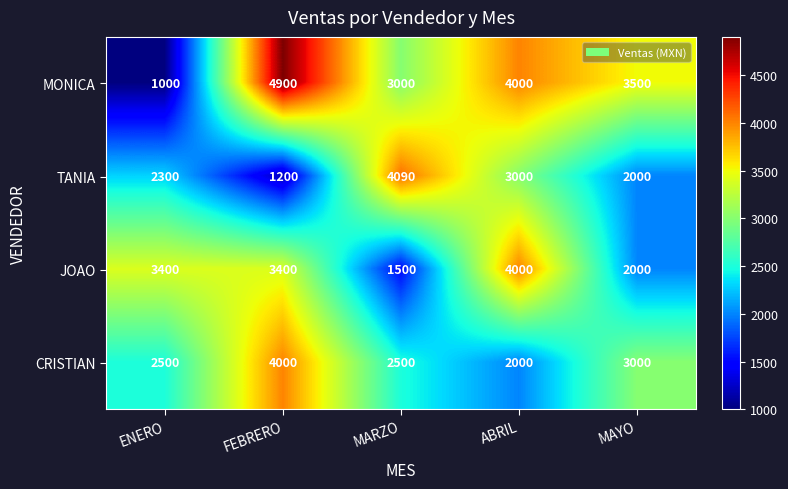

Reading left to right, what are all the values shown in this chart?

MONICA: ENERO=1000	FEBRERO=4900	MARZO=3000	ABRIL=4000	MAYO=3500
TANIA: ENERO=2300	FEBRERO=1200	MARZO=4090	ABRIL=3000	MAYO=2000
JOAO: ENERO=3400	FEBRERO=3400	MARZO=1500	ABRIL=4000	MAYO=2000
CRISTIAN: ENERO=2500	FEBRERO=4000	MARZO=2500	ABRIL=2000	MAYO=3000